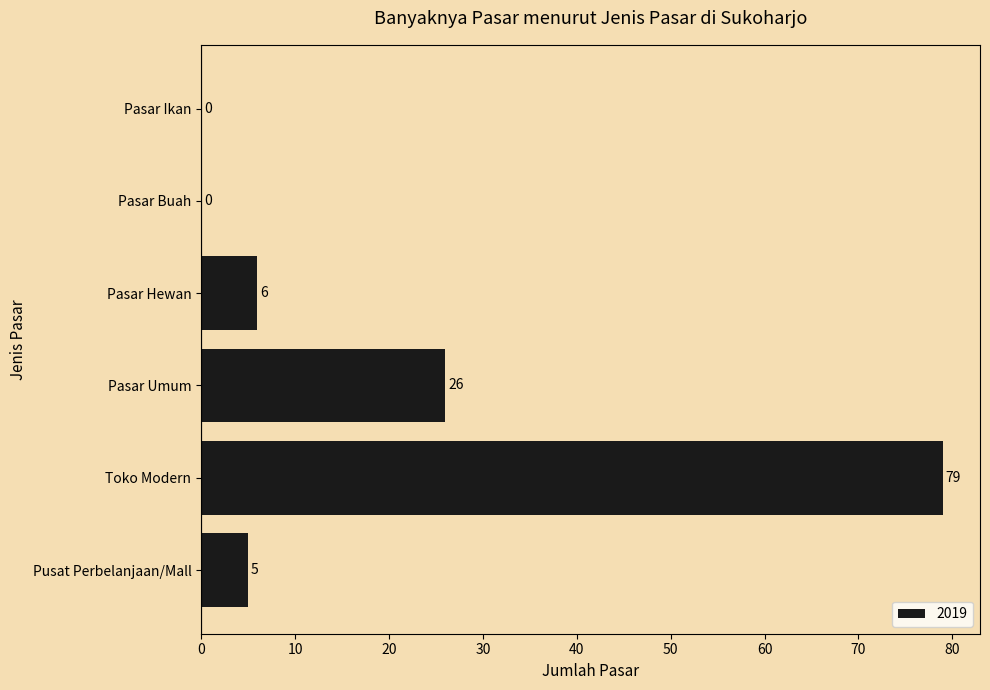

What is the greatest value displayed?

79